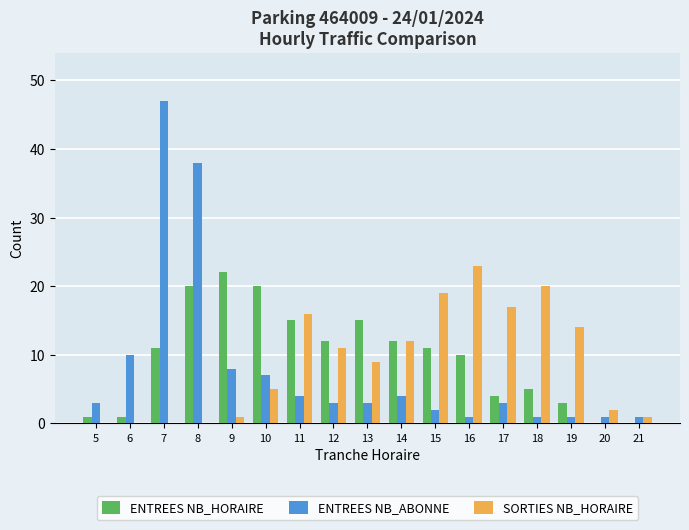

Reading right to left, transcribe all the data shown in this chart.

ENTREES NB_HORAIRE: 21=0	20=0	19=3	18=5	17=4	16=10	15=11	14=12	13=15	12=12	11=15	10=20	9=22	8=20	7=11	6=1	5=1
ENTREES NB_ABONNE: 21=1	20=1	19=1	18=1	17=3	16=1	15=2	14=4	13=3	12=3	11=4	10=7	9=8	8=38	7=47	6=10	5=3
SORTIES NB_HORAIRE: 21=1	20=2	19=14	18=20	17=17	16=23	15=19	14=12	13=9	12=11	11=16	10=5	9=1	8=0	7=0	6=0	5=0